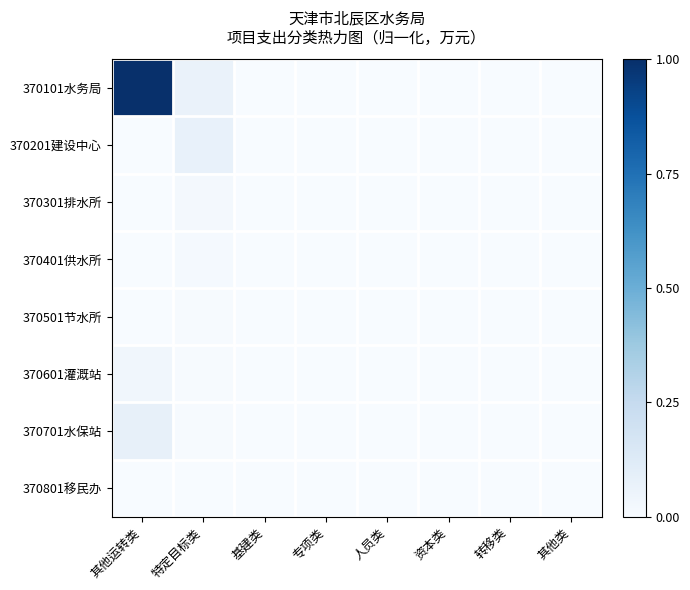

At 基建类, list the series in order from smallest to largest.

370101水务局, 370201建设中心, 370301排水所, 370401供水所, 370501节水所, 370601灌溉站, 370701水保站, 370801移民办